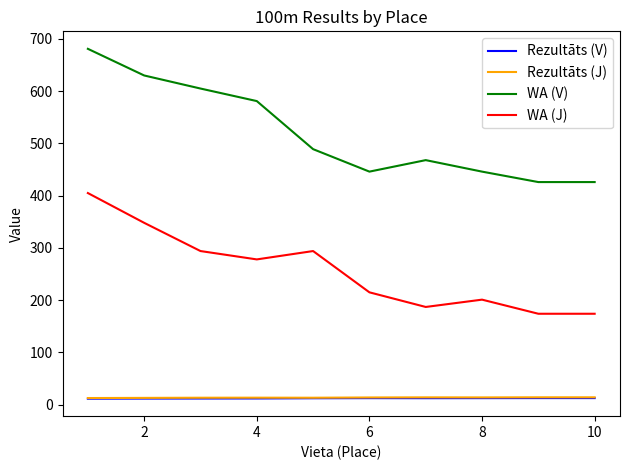

Which series has the largest range (max minus min)?

WA (V)